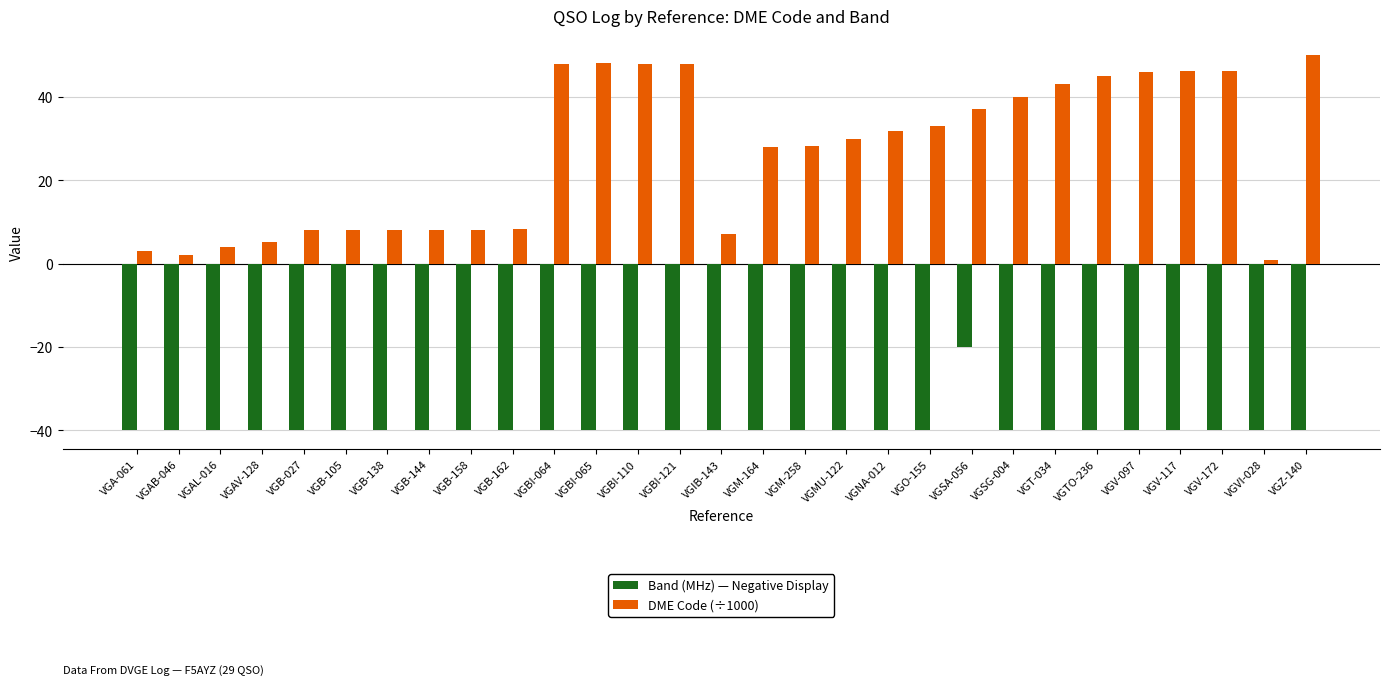

What position from the right is VGM-258?

13